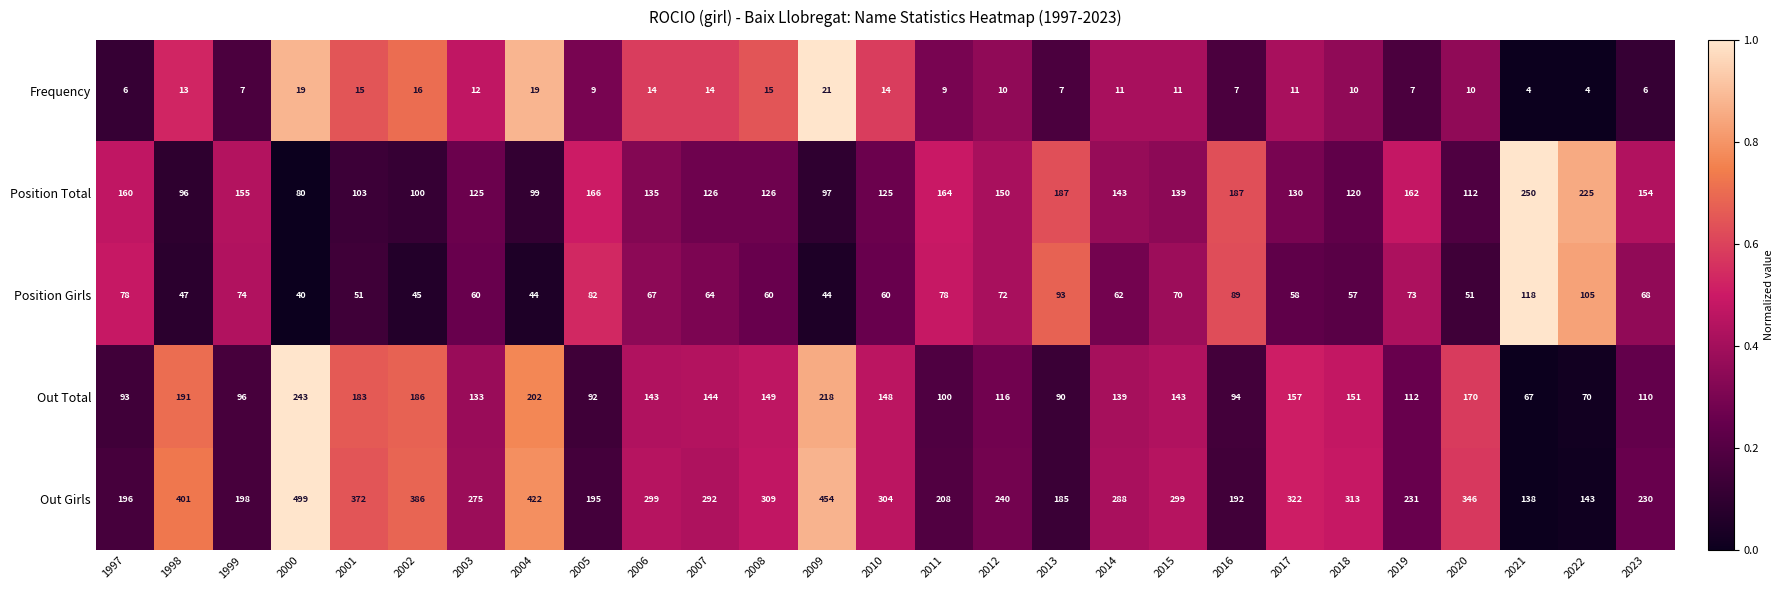

What is the sum of all Out Girls values?

7737